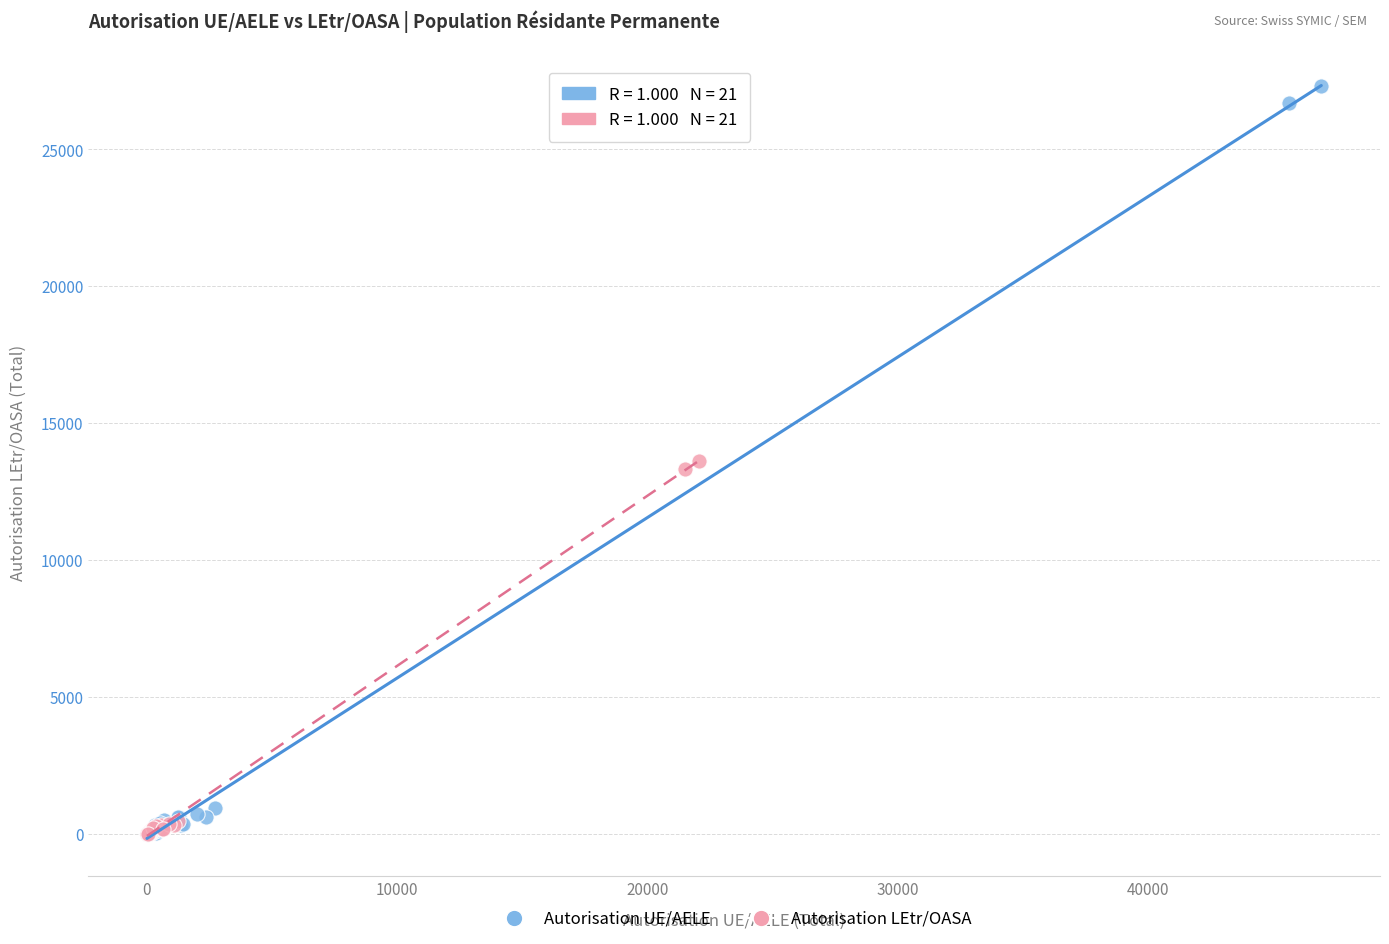

Which series contains the highest Y value?

Autorisation UE/AELE